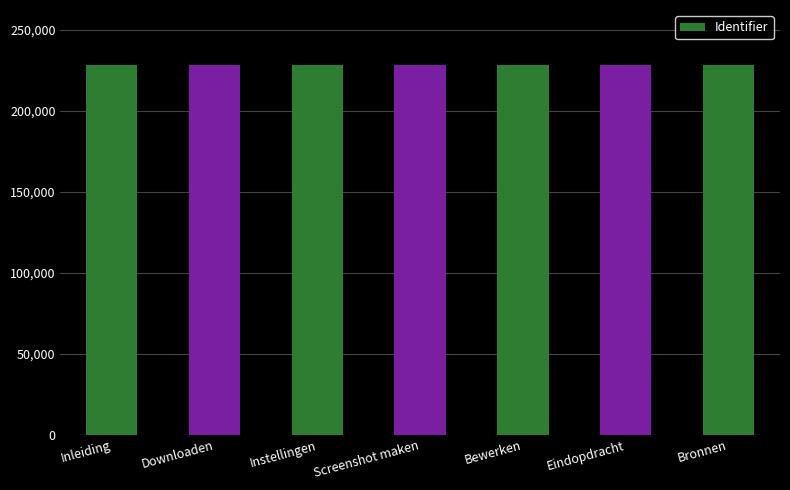

What is the label of the 5th bar from the left?

Bewerken